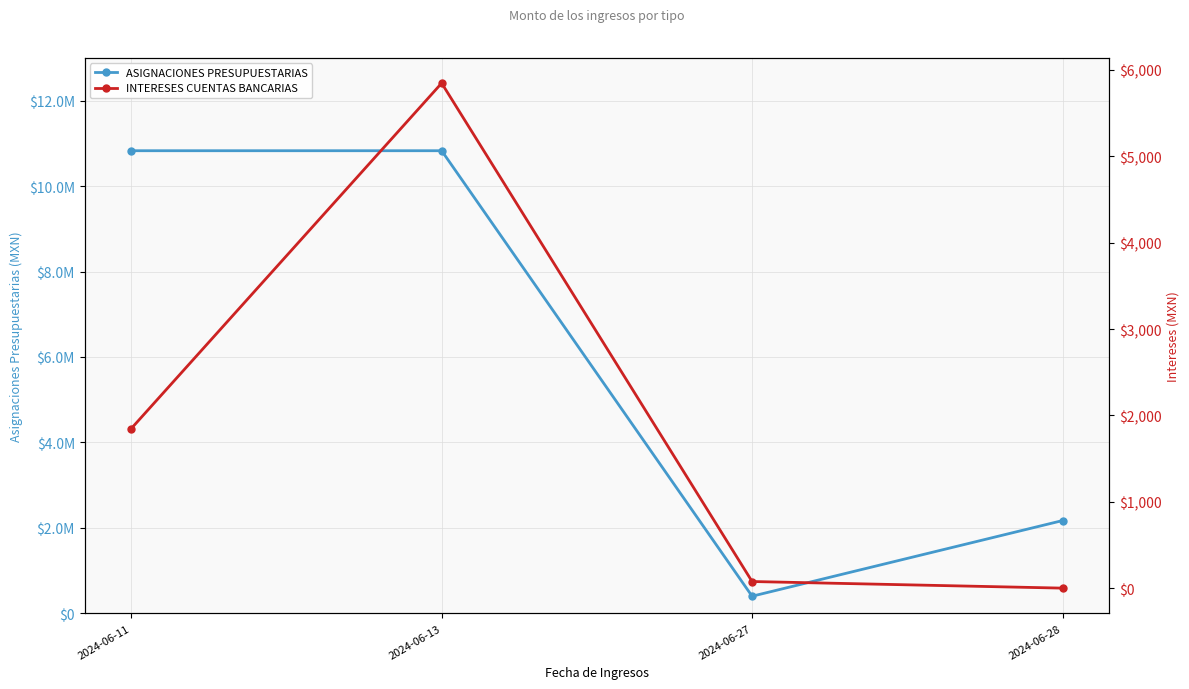

Between 2024-06-28 and 2024-06-13, which is larger?

2024-06-13